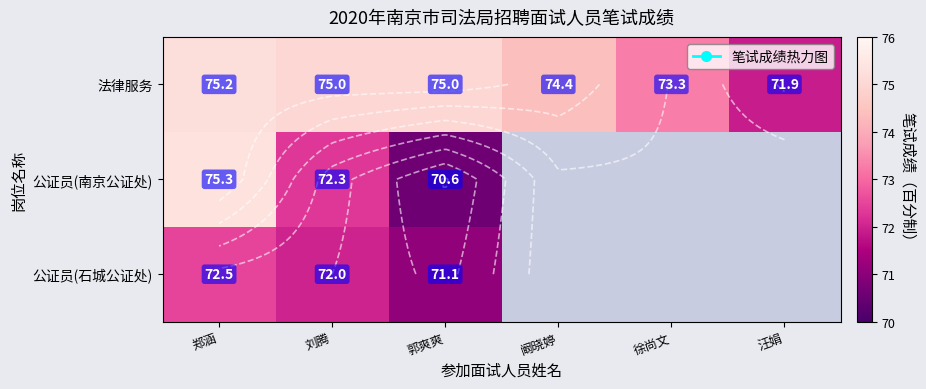

What is the difference between the maximum and minimum values in the 法律服务 series?

3.3